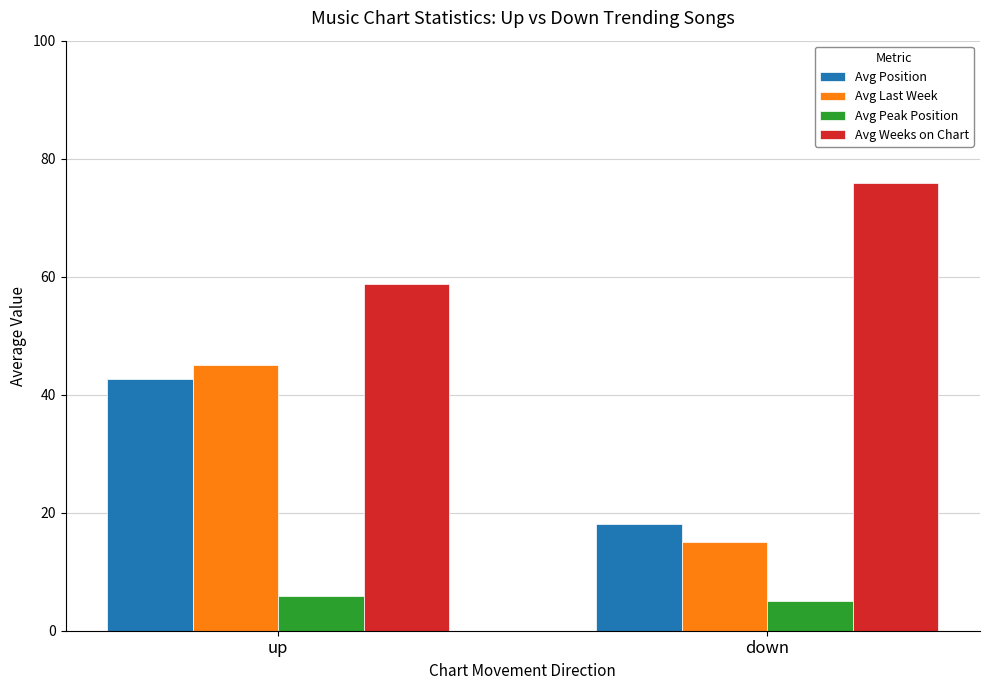

At which label is Avg Last Week closest to 30?

down